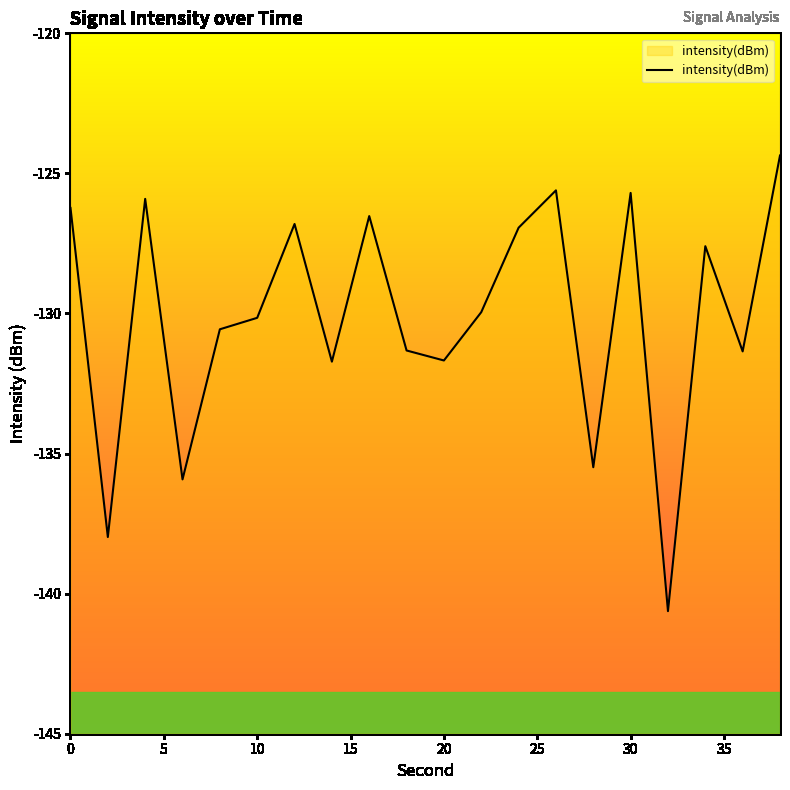

What is the smallest value displayed?

-140.6